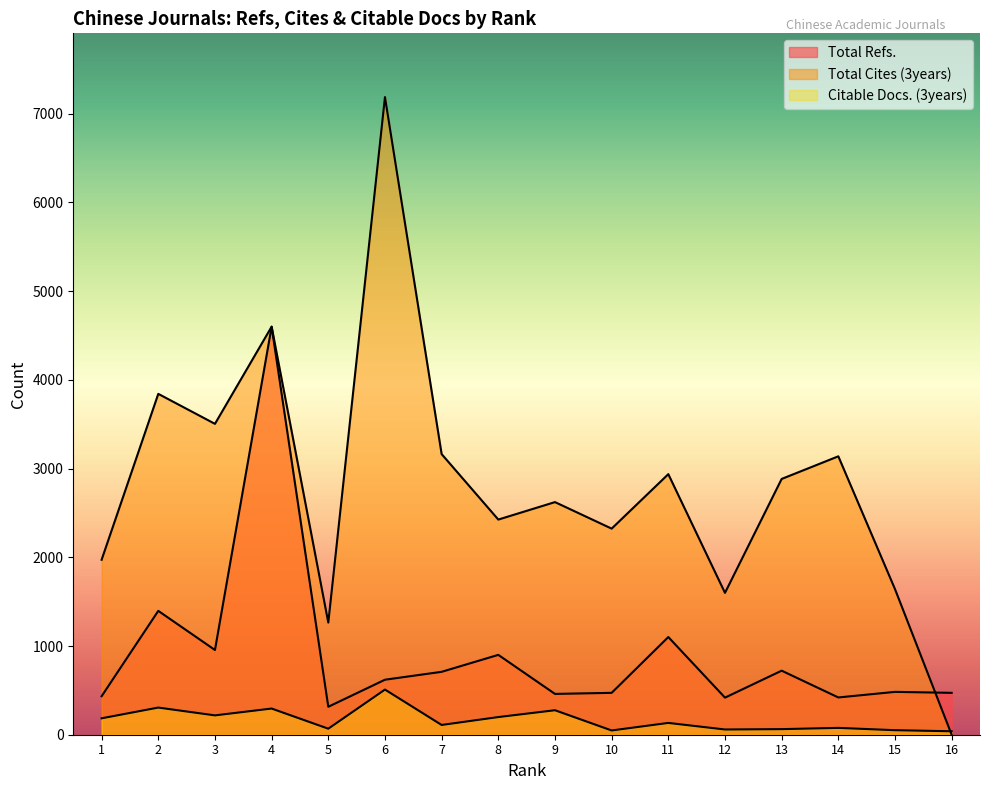

List the labels in order of Citable Docs. (3years) value, smallest first.

16, 10, 15, 12, 13, 5, 14, 7, 11, 1, 8, 3, 9, 4, 2, 6